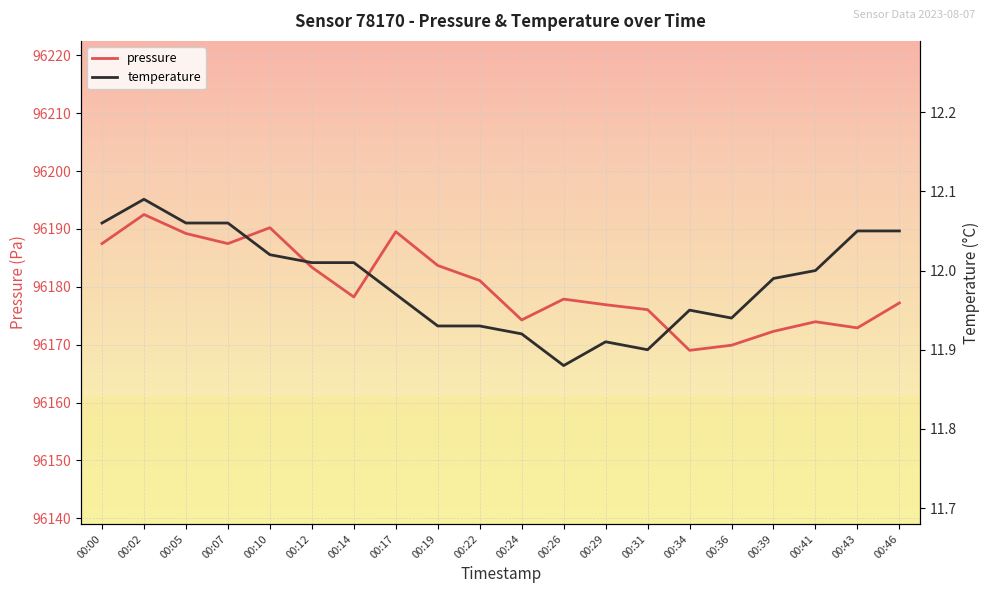

At which category does the chart reach its peak across all series?

00:02